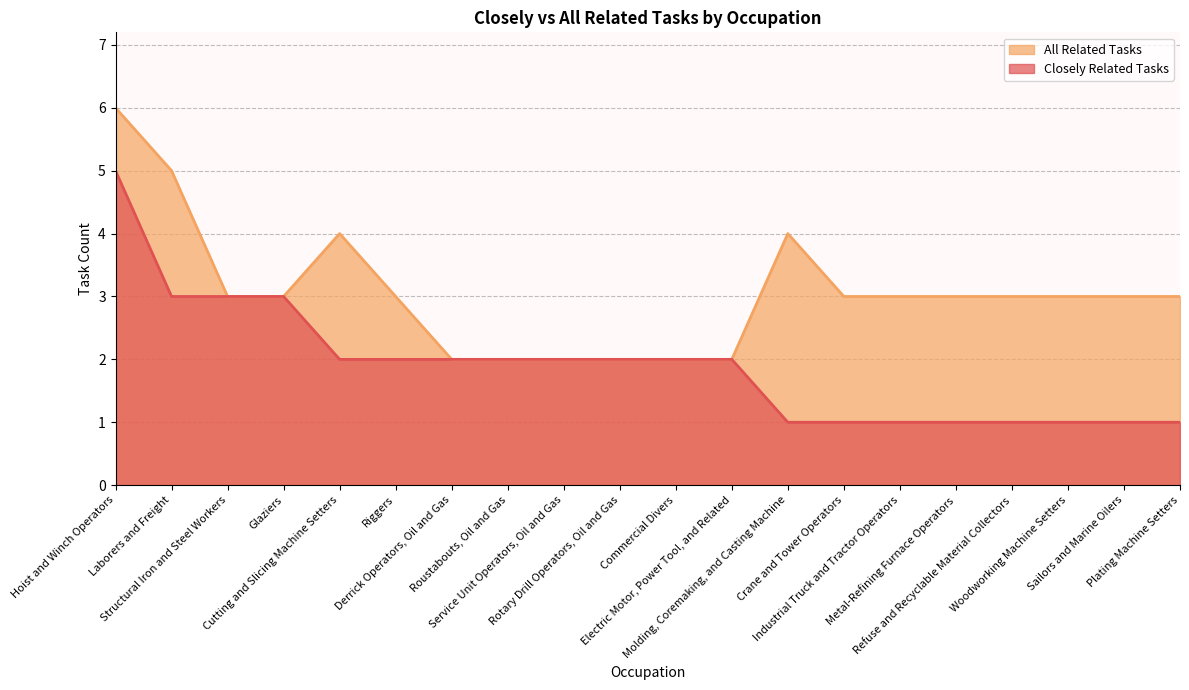

How many values in the All Related Tasks series are below 3?

6